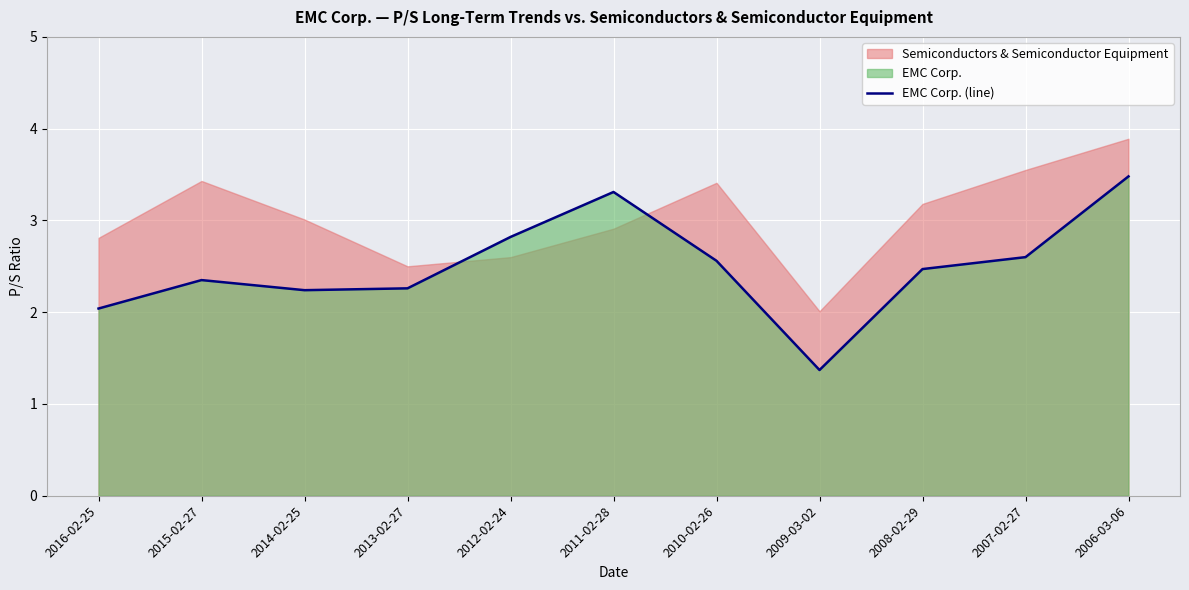

At which label does the data first exceed 2?

2016-02-25